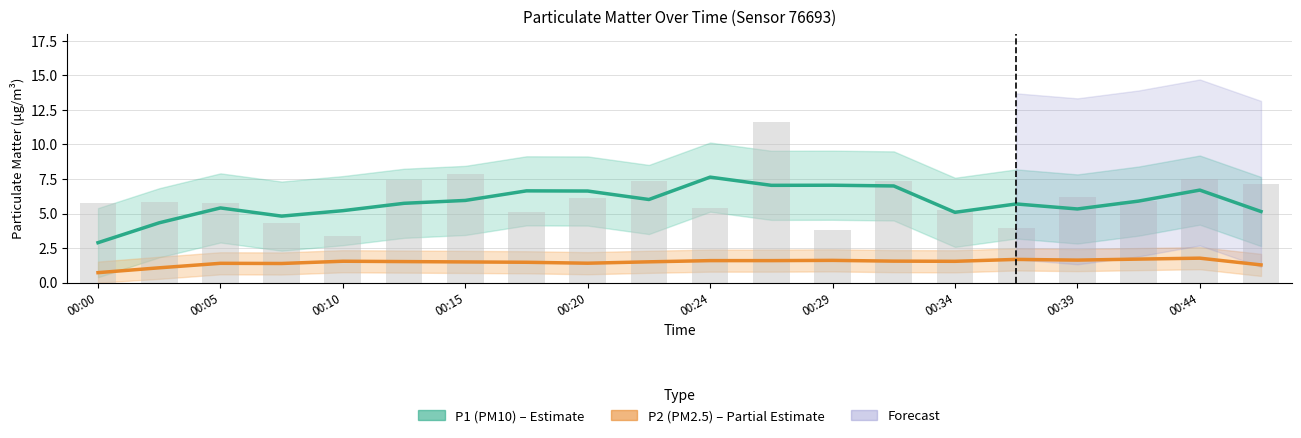

What is the maximum value for P2 (PM2.5)?

1.8